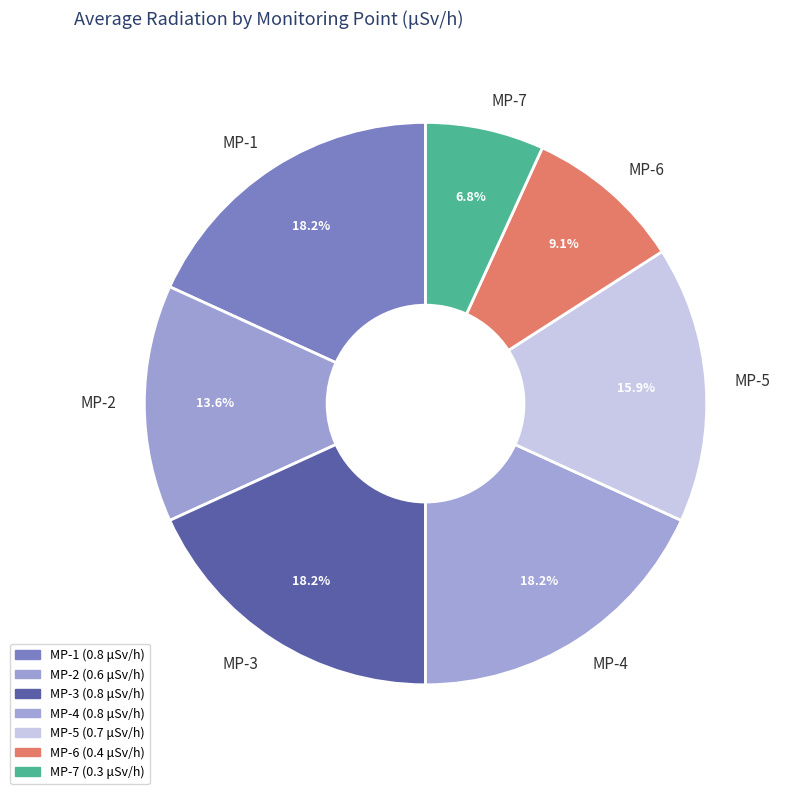

Is MP-2 the majority of the pie?

No